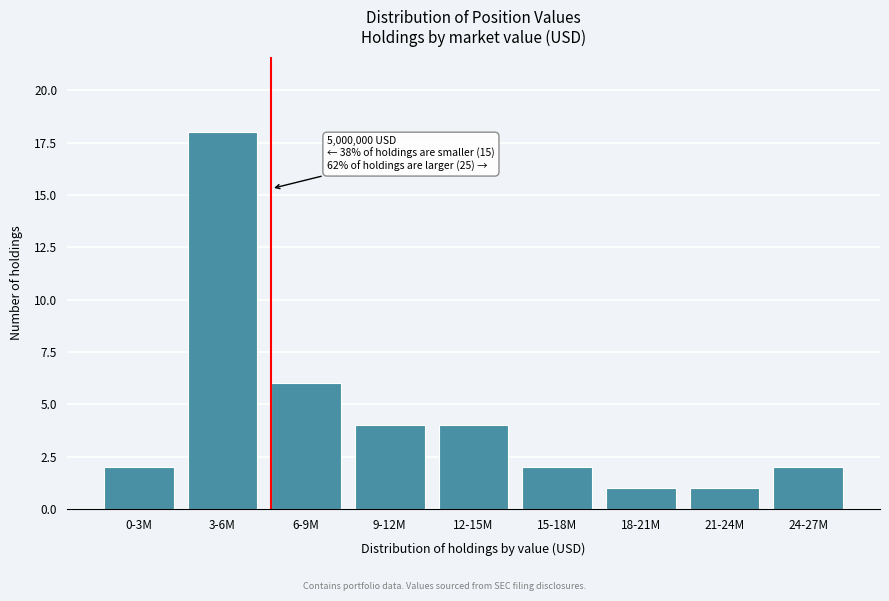

Reading left to right, what are all the values shown in this chart?

0-3M=2	3-6M=18	6-9M=6	9-12M=4	12-15M=4	15-18M=2	18-21M=1	21-24M=1	24-27M=2